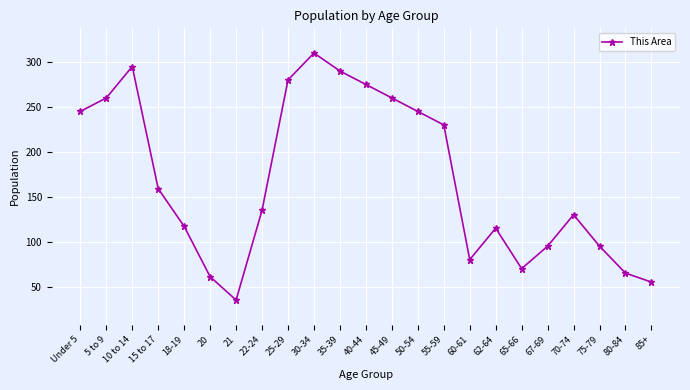

Reading right to left, list all the values displayed in this chart.

55	65	95	130	95	70	115	80	230	245	260	275	290	310	280	135	35	61	117	159	295	260	245